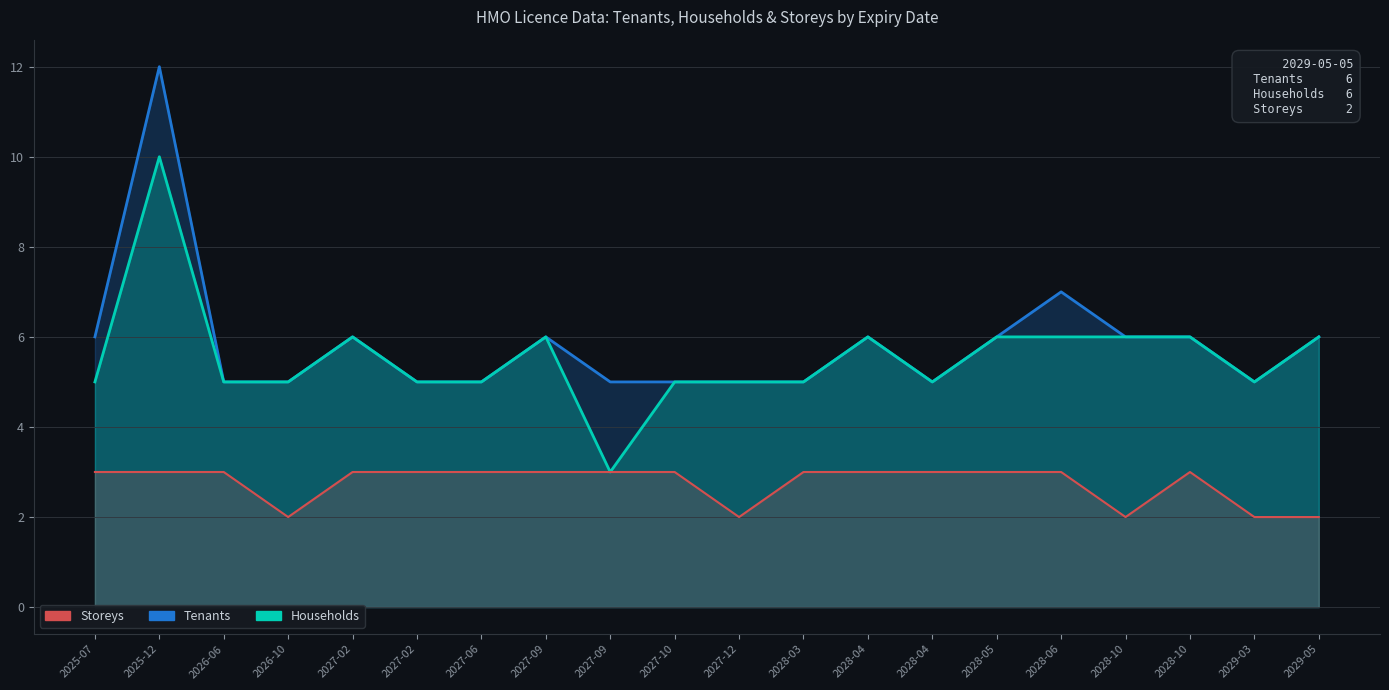

What is the difference between the Households values at 2028-04 and 2025-12?

4